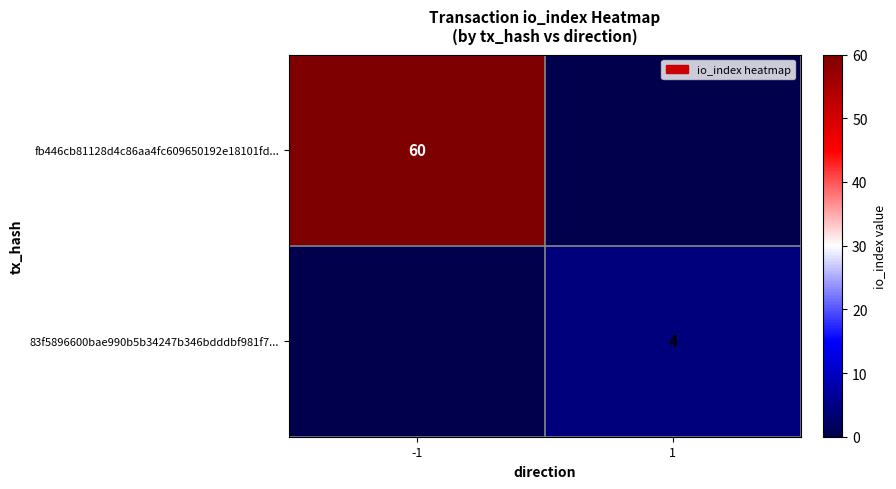

What is the total value across all series at -1?

60